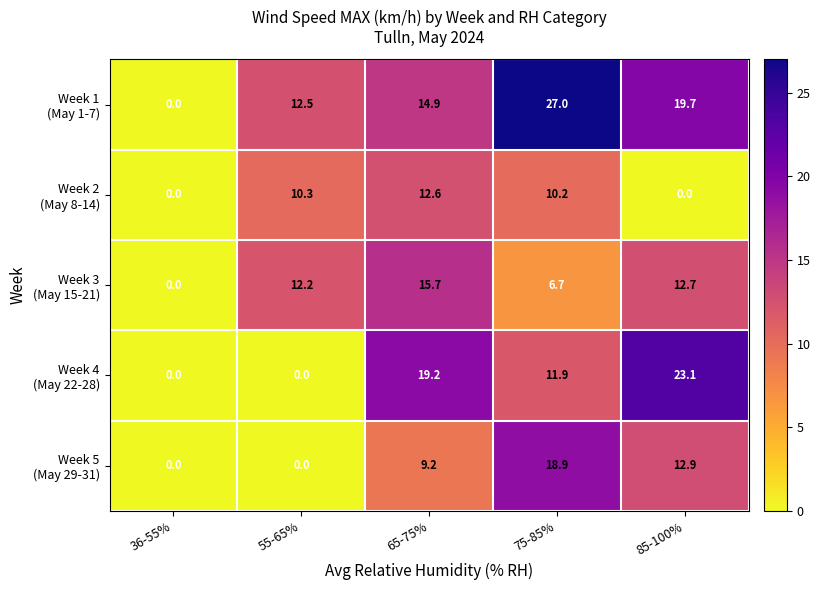

What is the total value across all series at 85-100%?

68.4